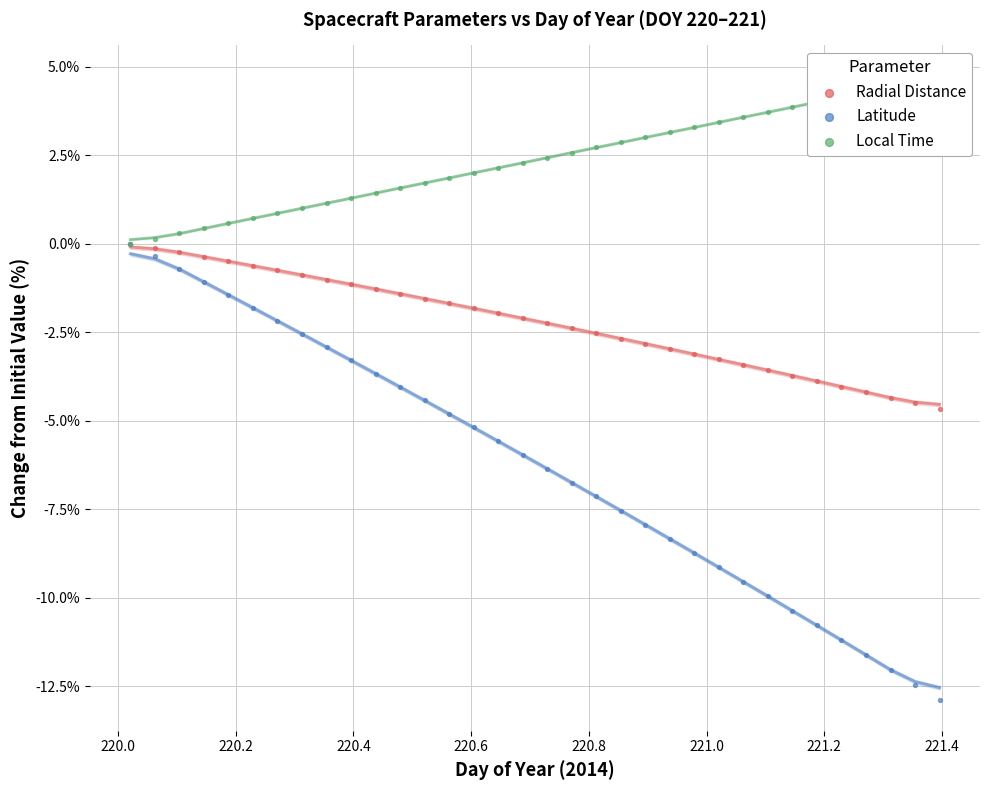

Which series has the largest Y range (max minus min)?

Latitude